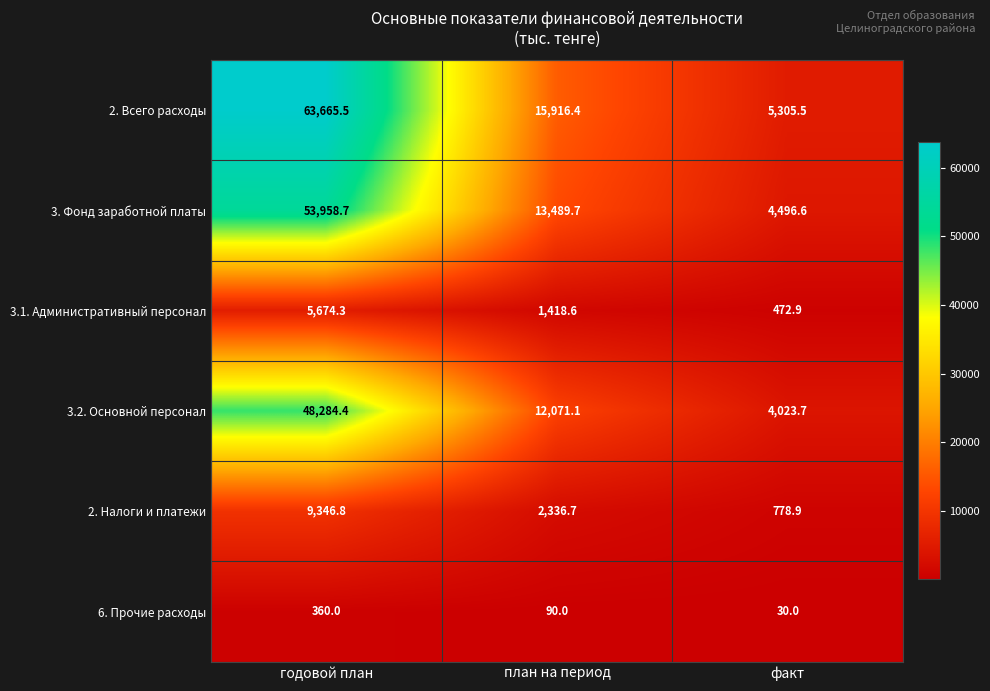

Reading left to right, list all the values displayed in this chart.

2. Всего расходы: годовой план=63665.5	план на период=15916.4	факт=5305.5
3. Фонд заработной платы: годовой план=53958.7	план на период=13489.7	факт=4496.6
3.1. Административный персонал: годовой план=5674.3	план на период=1418.6	факт=472.9
3.2. Основной персонал: годовой план=48284.4	план на период=12071.1	факт=4023.7
2. Налоги и платежи: годовой план=9346.8	план на период=2336.7	факт=778.9
6. Прочие расходы: годовой план=360.0	план на период=90.0	факт=30.0